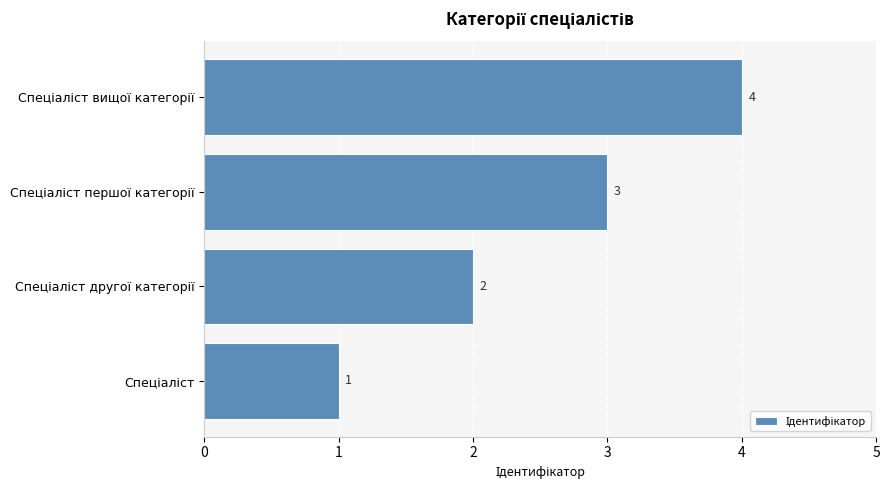

What is the sum of all values?

10